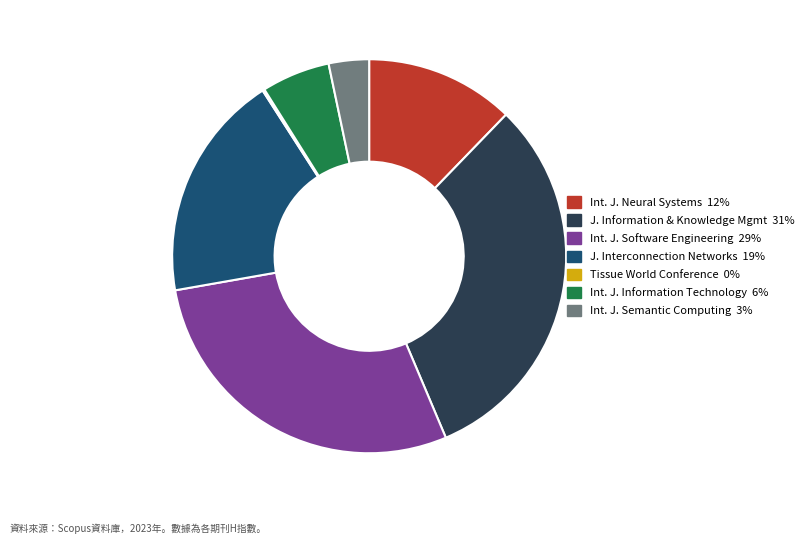

Is there any slice that represents more than half of the pie?

No